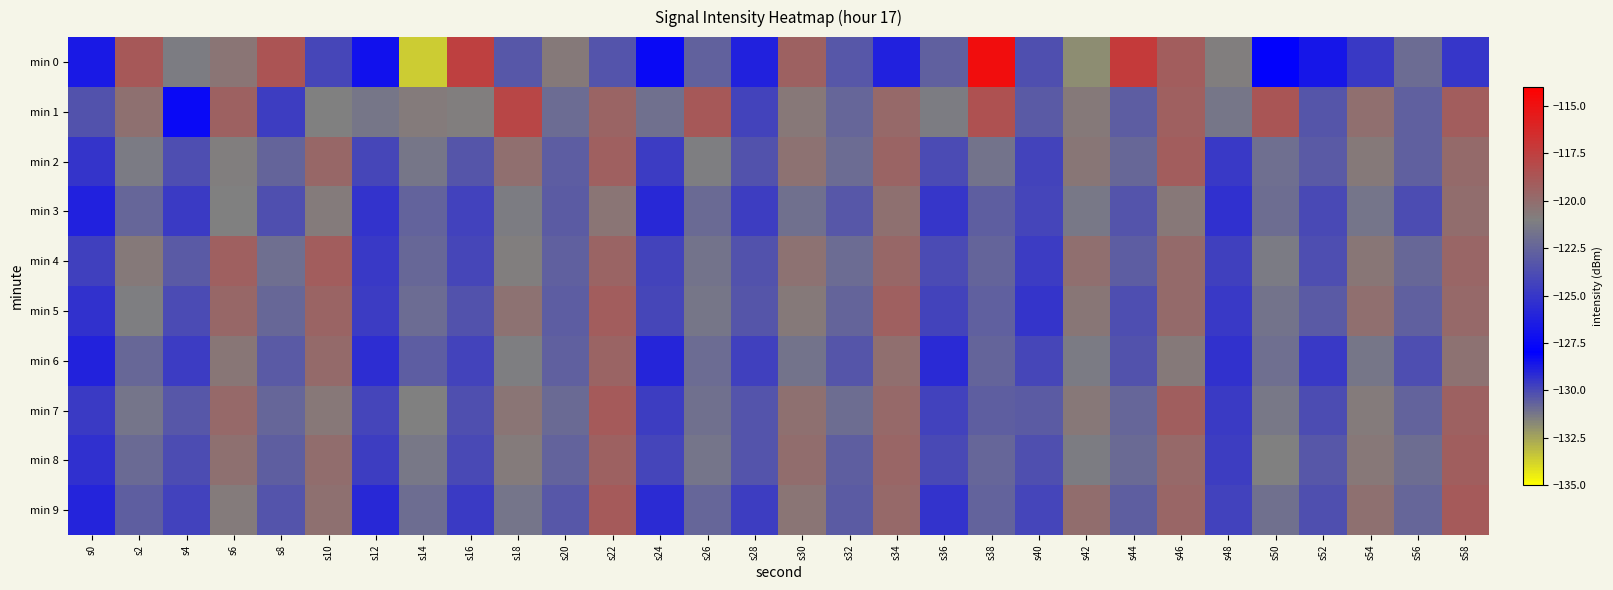

Rank the series by their maximum value, from lowest to highest.

min 3, min 6, min 8, min 2, min 4, min 5, min 7, min 9, min 1, min 0